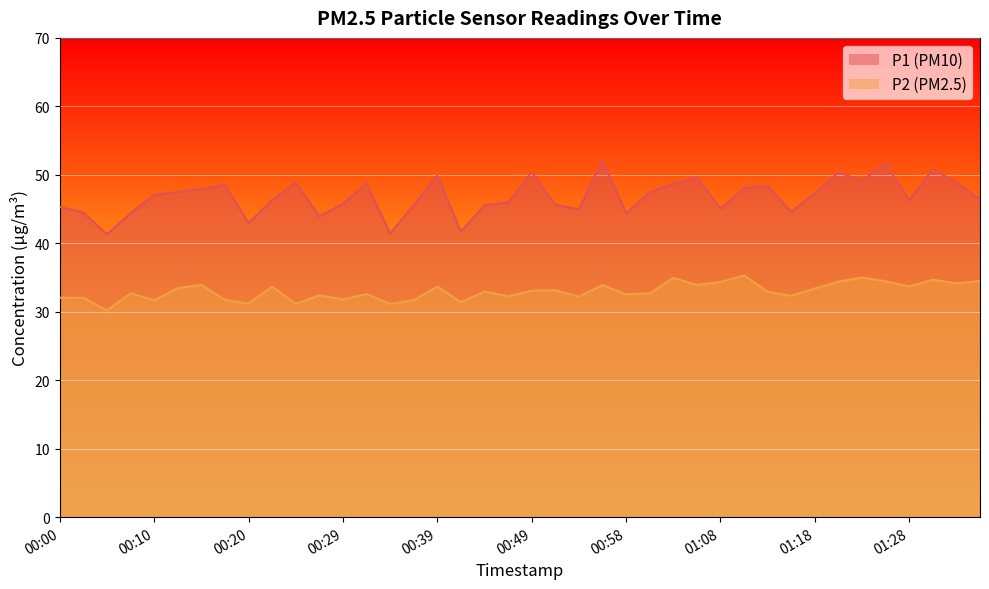

What is the sum of all P2 values?

1319.3